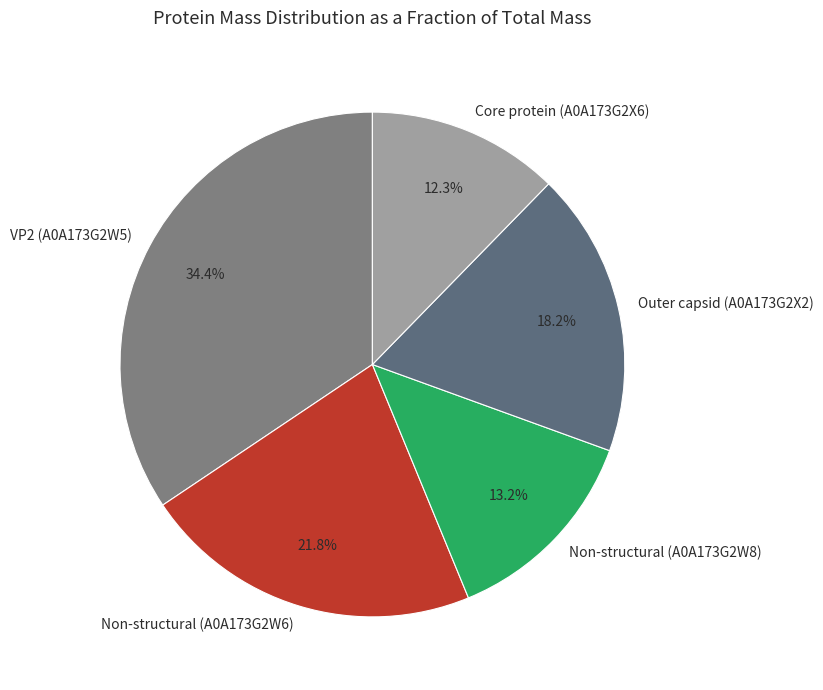

How many segments does this pie chart have?

5